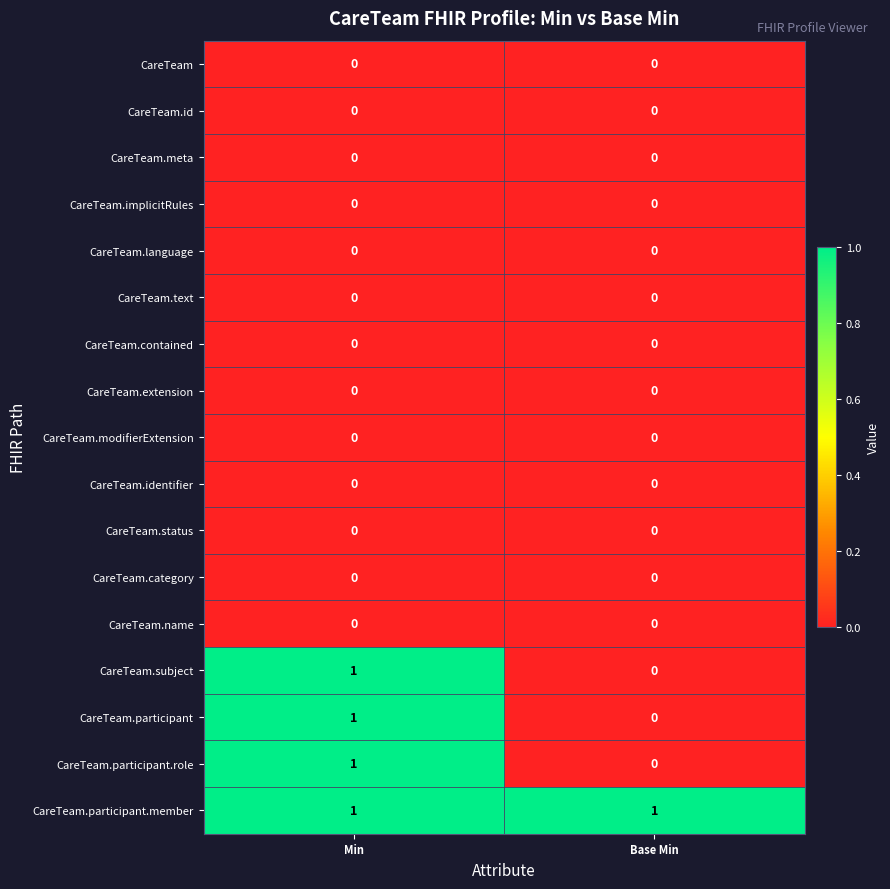

Which series has the largest total across all categories?

CareTeam.participant.member